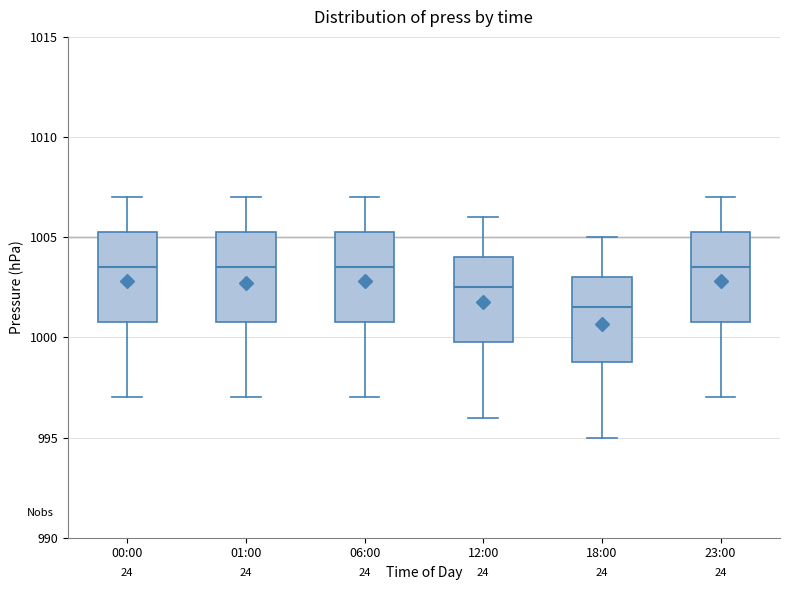

Where is the lower edge of the box for 01:00 on the y-axis? The values are not printed on the chart, so give them approximately, as read against the axis.

1001.0